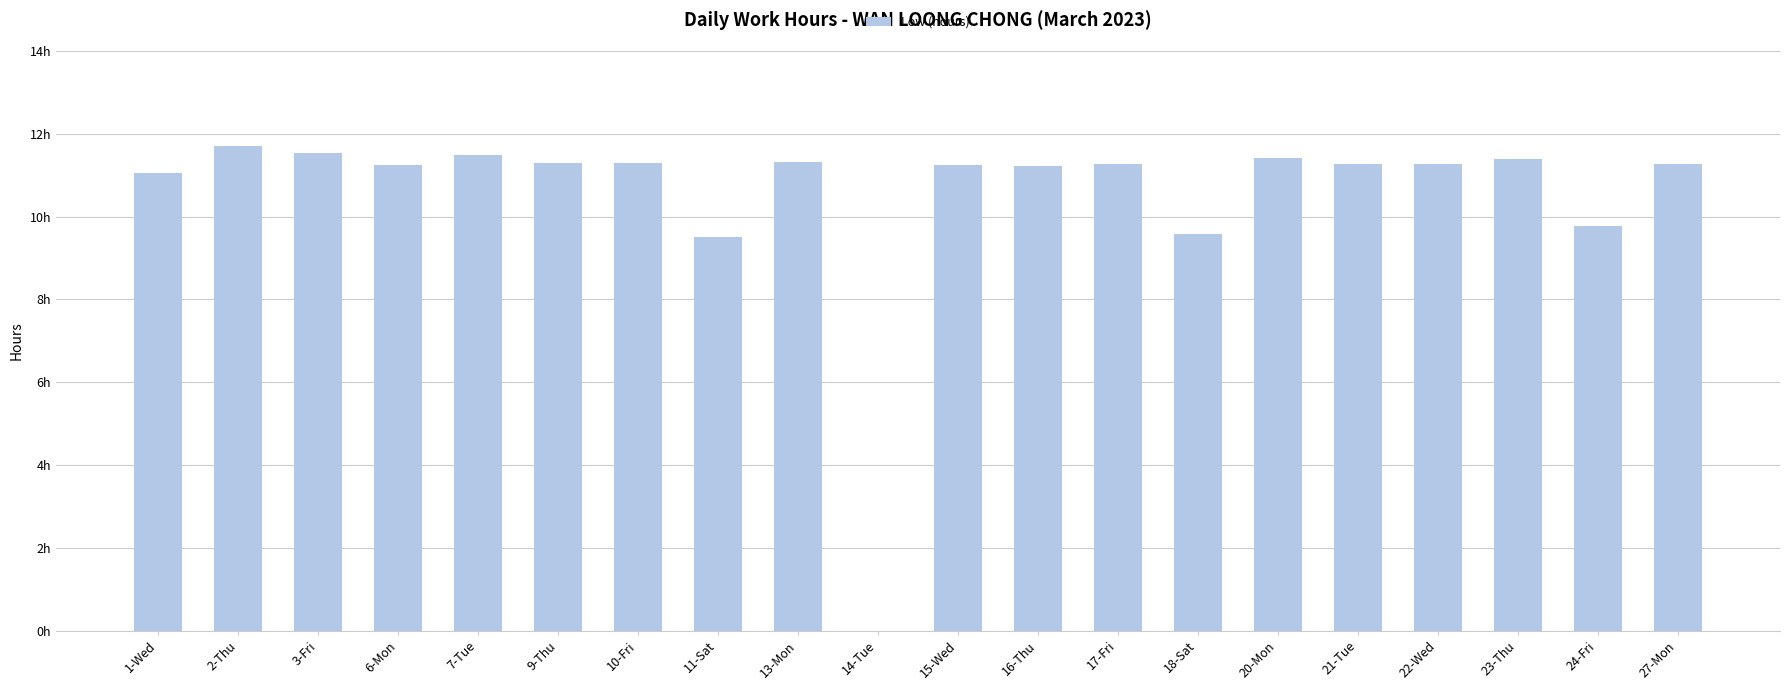

How many values are below 11?

4